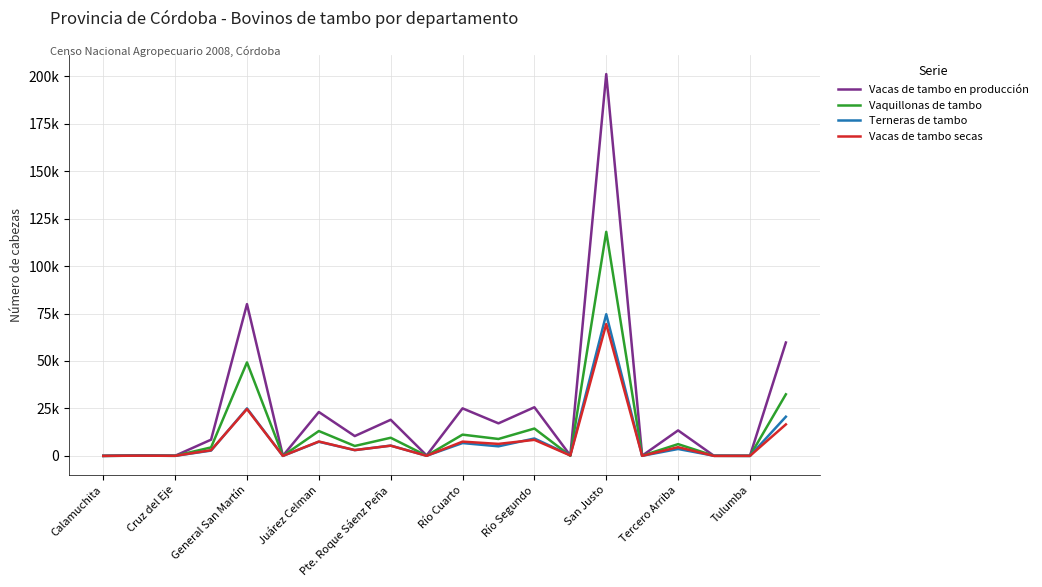

In Vaquillonas de tambo, how many points are higher than both neighbors (excluding endpoints)?

8